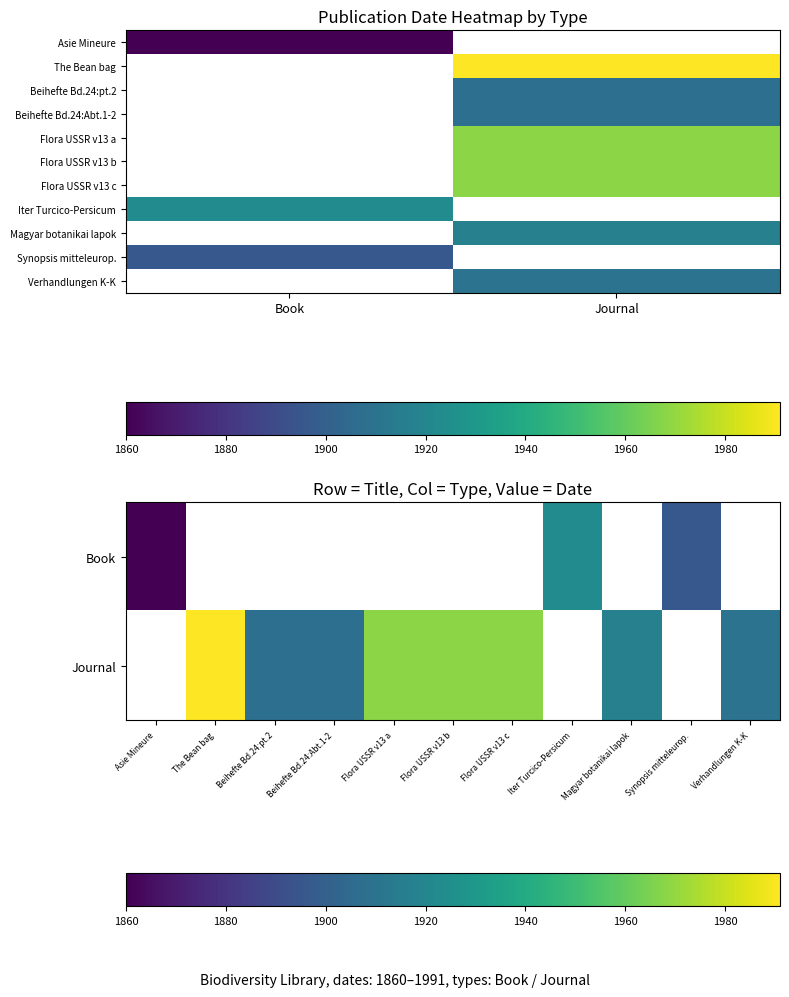

How many categories are shown in the chart?

11